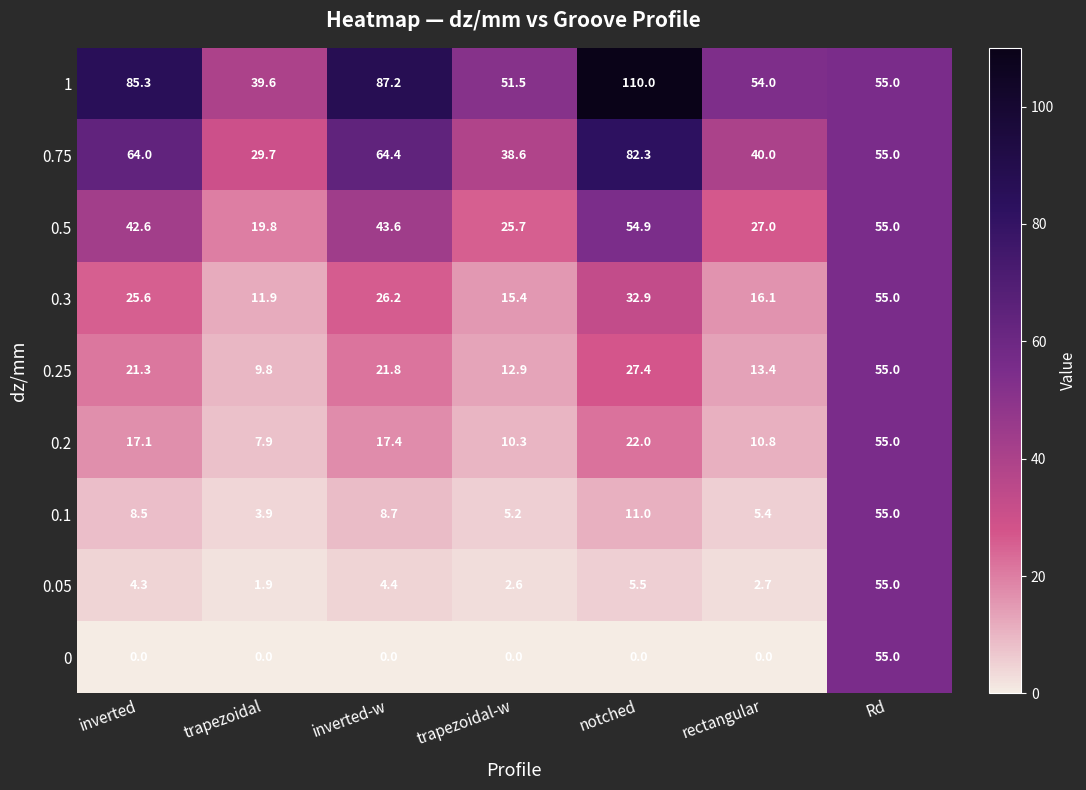

What is the sum of the 0.75 values at notched and trapezoidal-w?

120.9